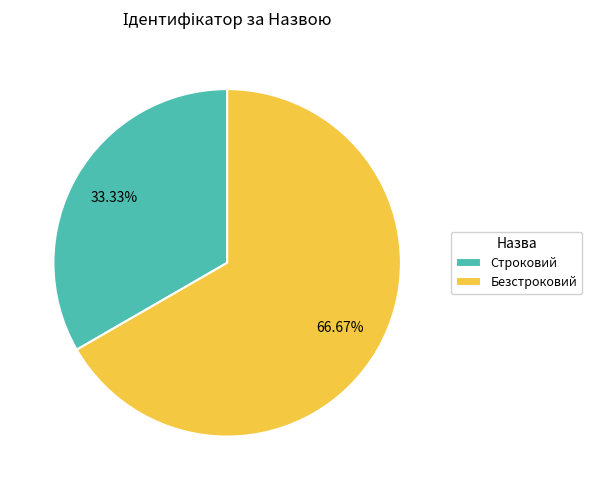

To the nearest percent, what is the average slice percentage?

50%